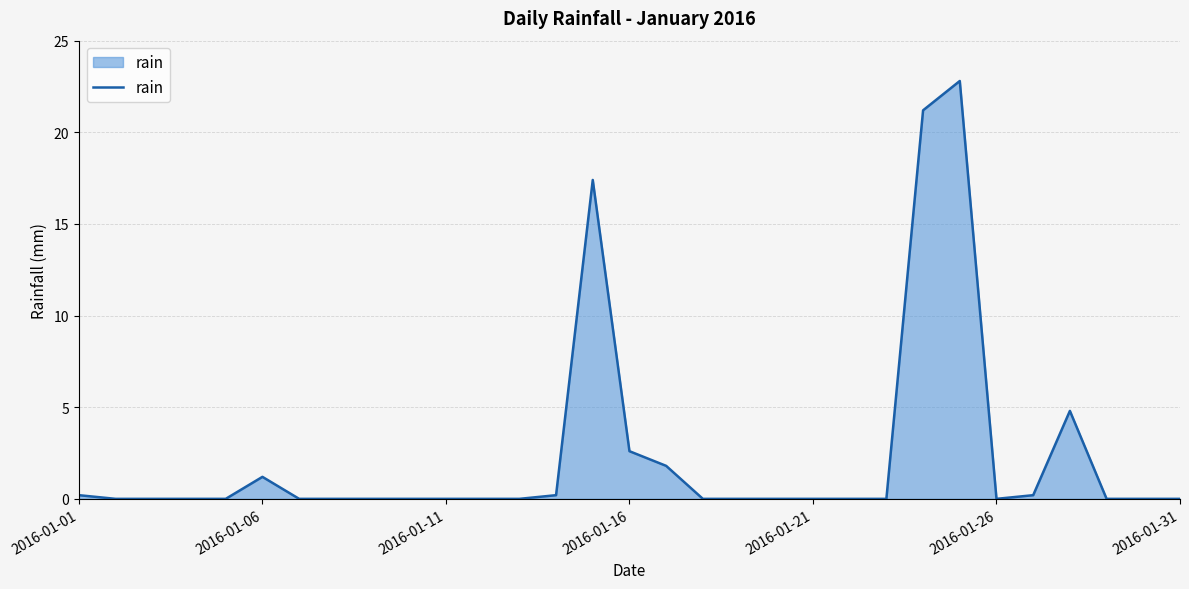

What is the difference between the maximum and minimum values?

22.8